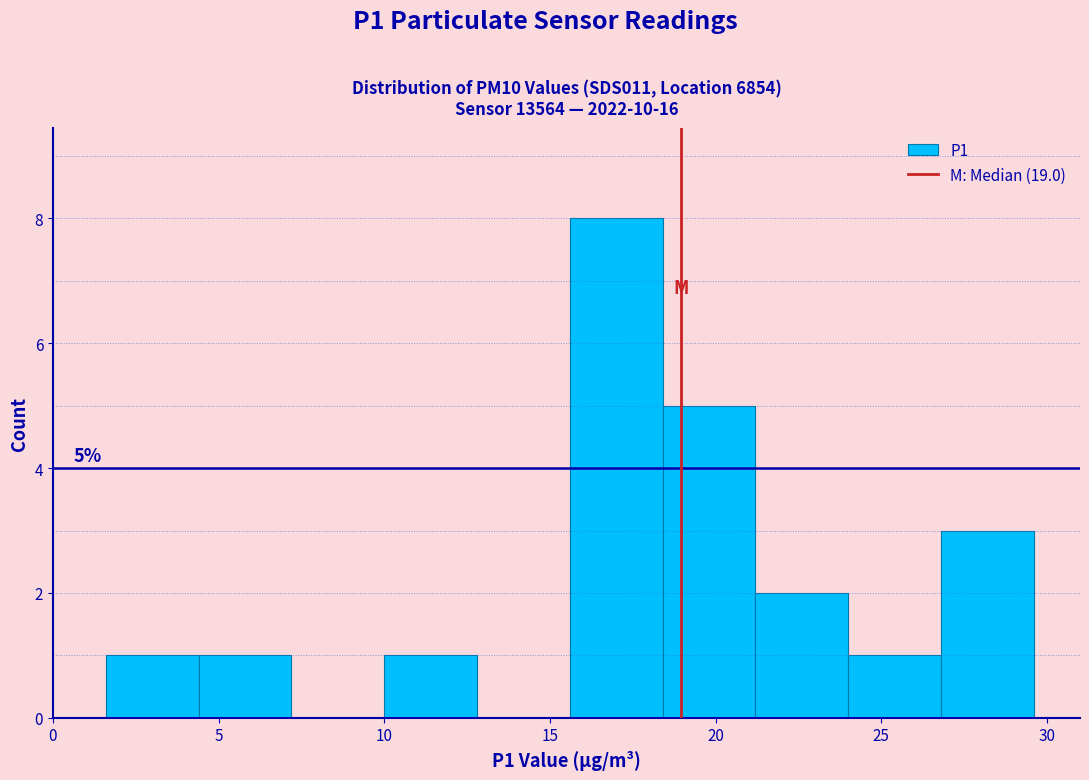

Over which range of the x-axis is the bar tallest?

15.6 to 18.4